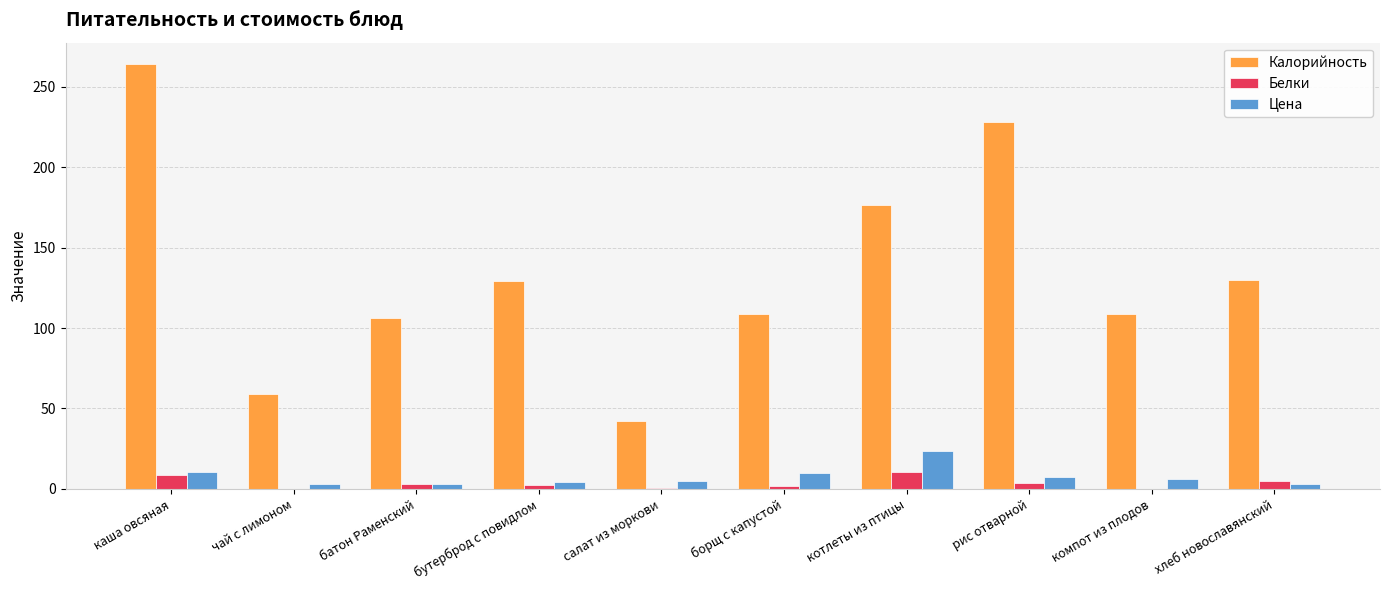

Which series has the largest range (max minus min)?

Калорийность